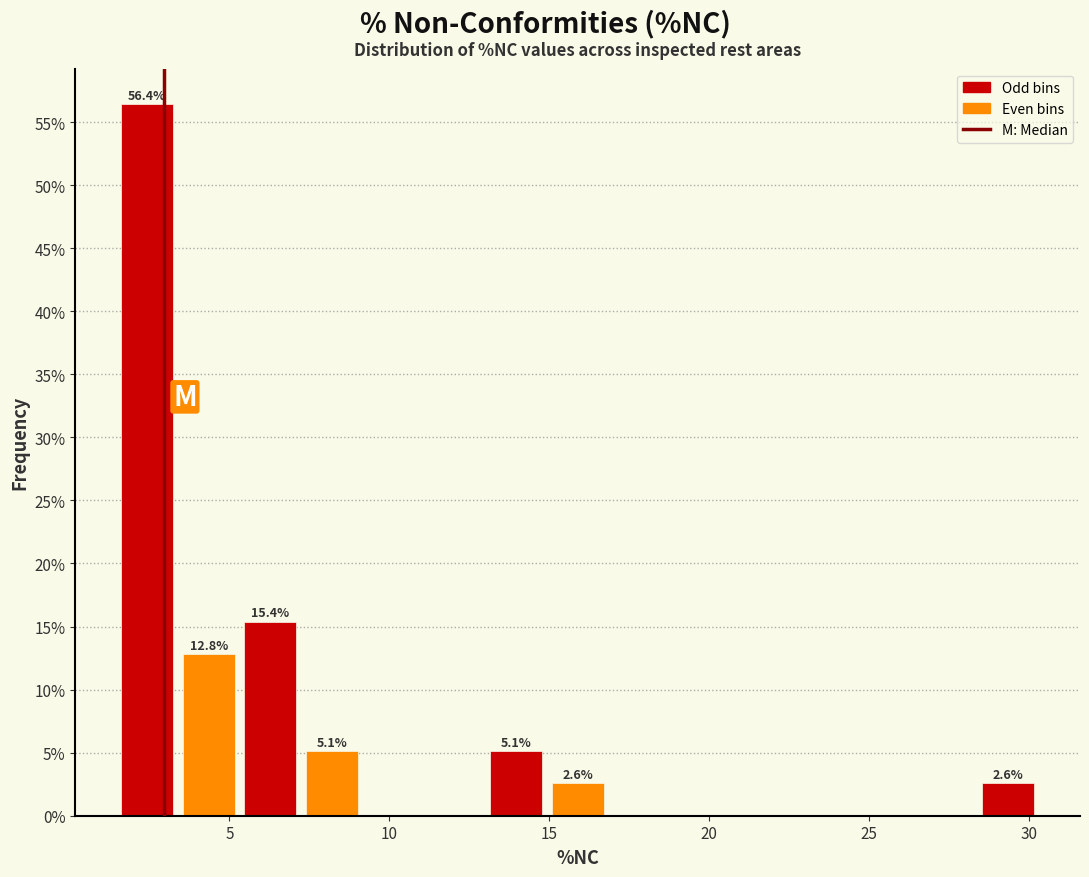

Around what value on the x-axis is the tallest bar? Give the approximate position of its centre, as read against the axis.

2.5